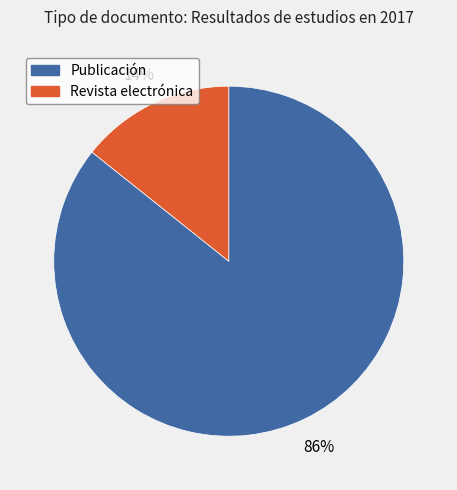

Is it true that Revista electrónica is 27% of the pie?

False